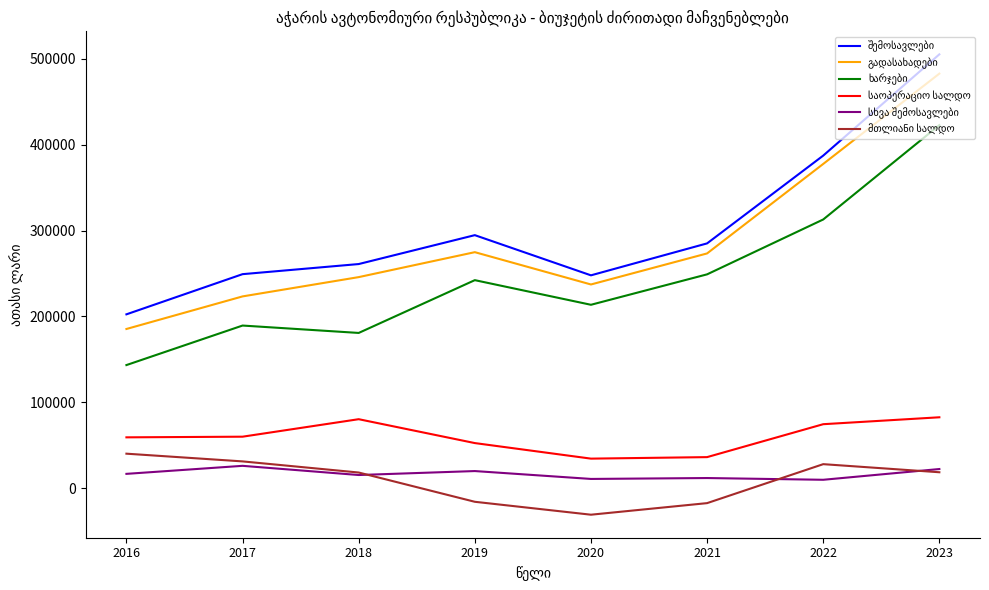

What is the difference between the highest and lowest values at 2016?

185870.9